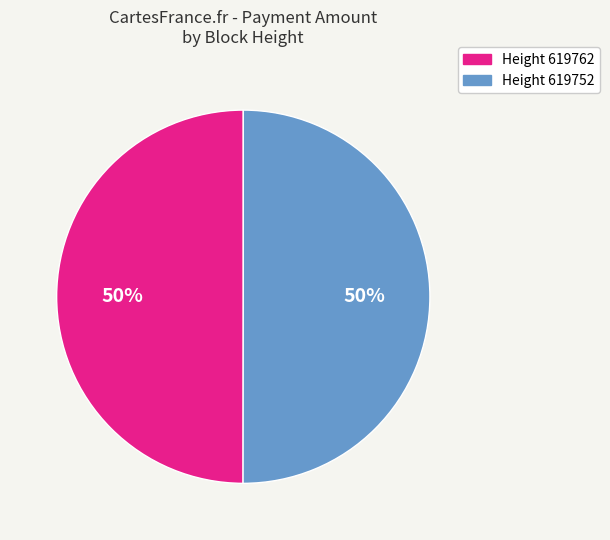

To the nearest percent, what is the combined percentage of Height 619752 and Height 619762?

100%